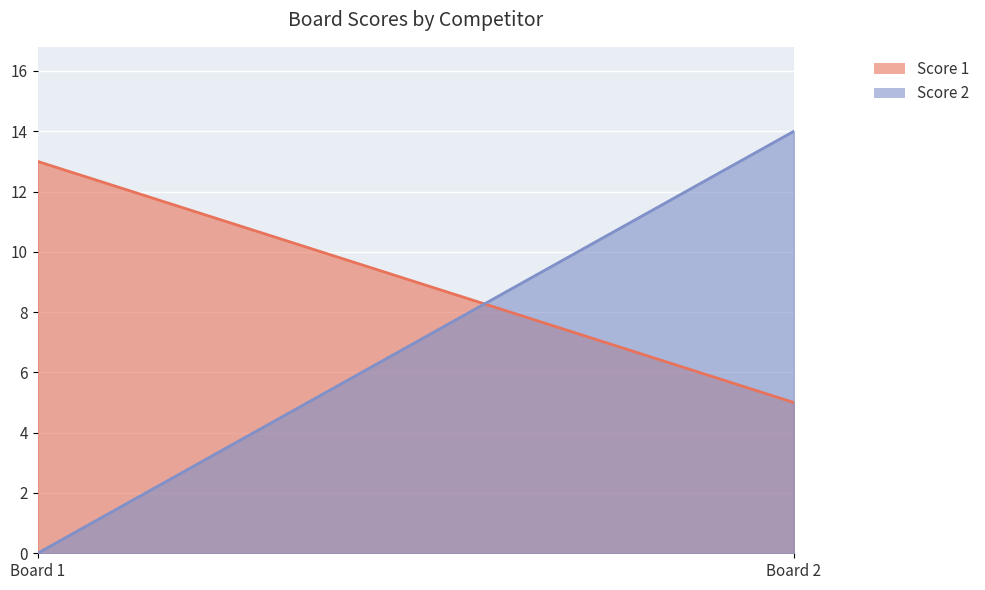

Which has a higher value, 2 or 1?

1